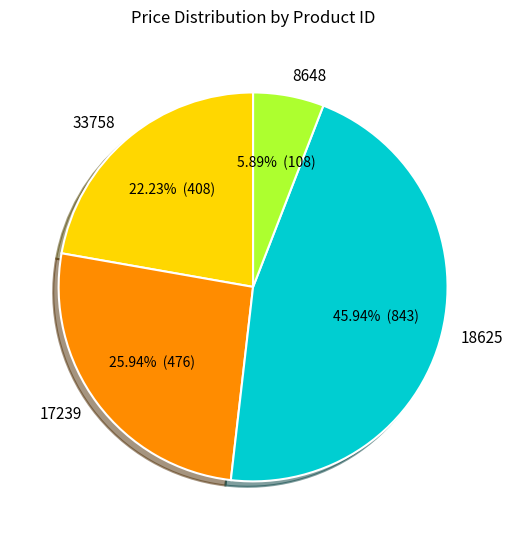

Does any single category account for the majority?

No